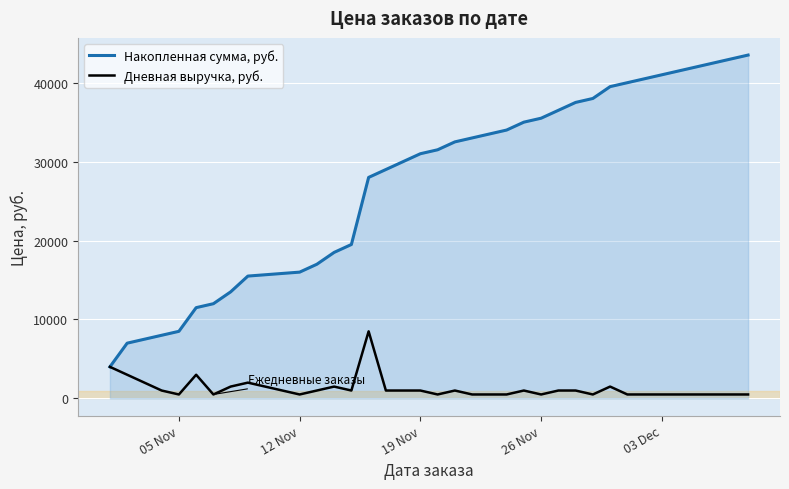

Which series has the widest spread of values?

Накопленная сумма, руб.